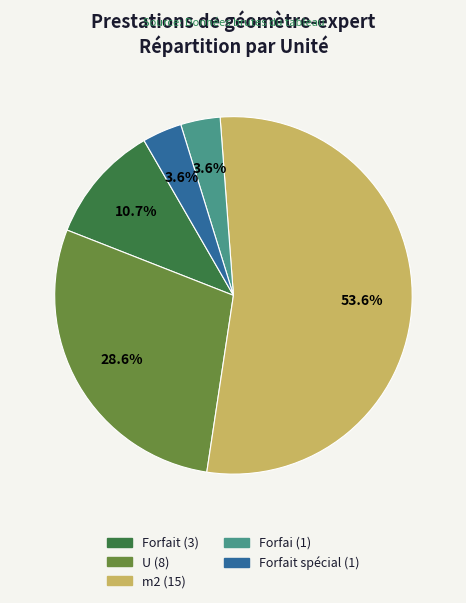

Is there any slice that represents more than half of the pie?

Yes